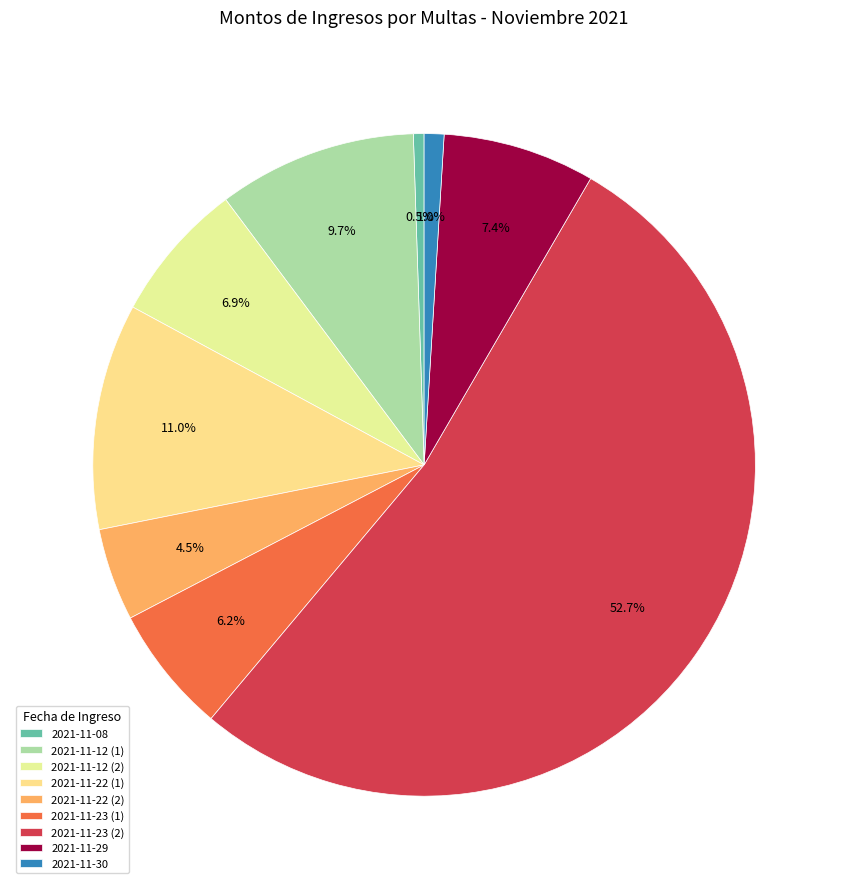

What is the change in value from 2021-11-08 to 2021-11-12 (2)?

+8569.4